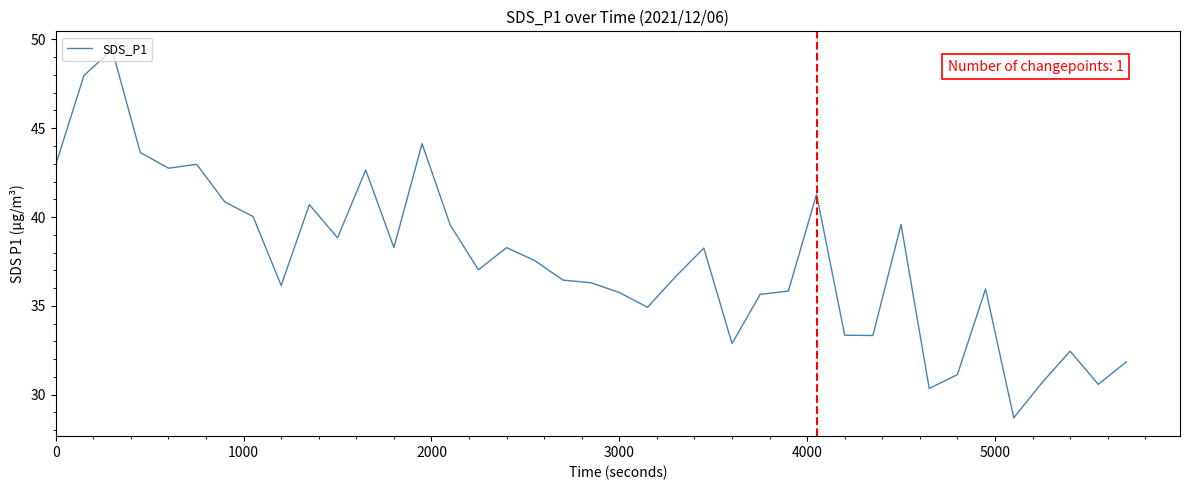

What is the smallest value displayed?

28.7